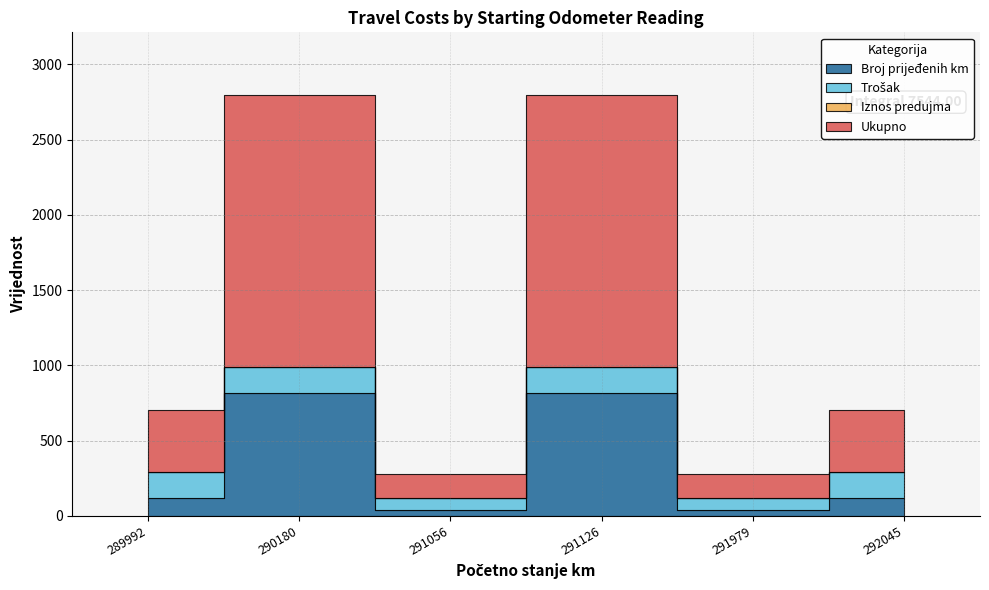

Is it true that Trošak equals 85 at 291979?

True